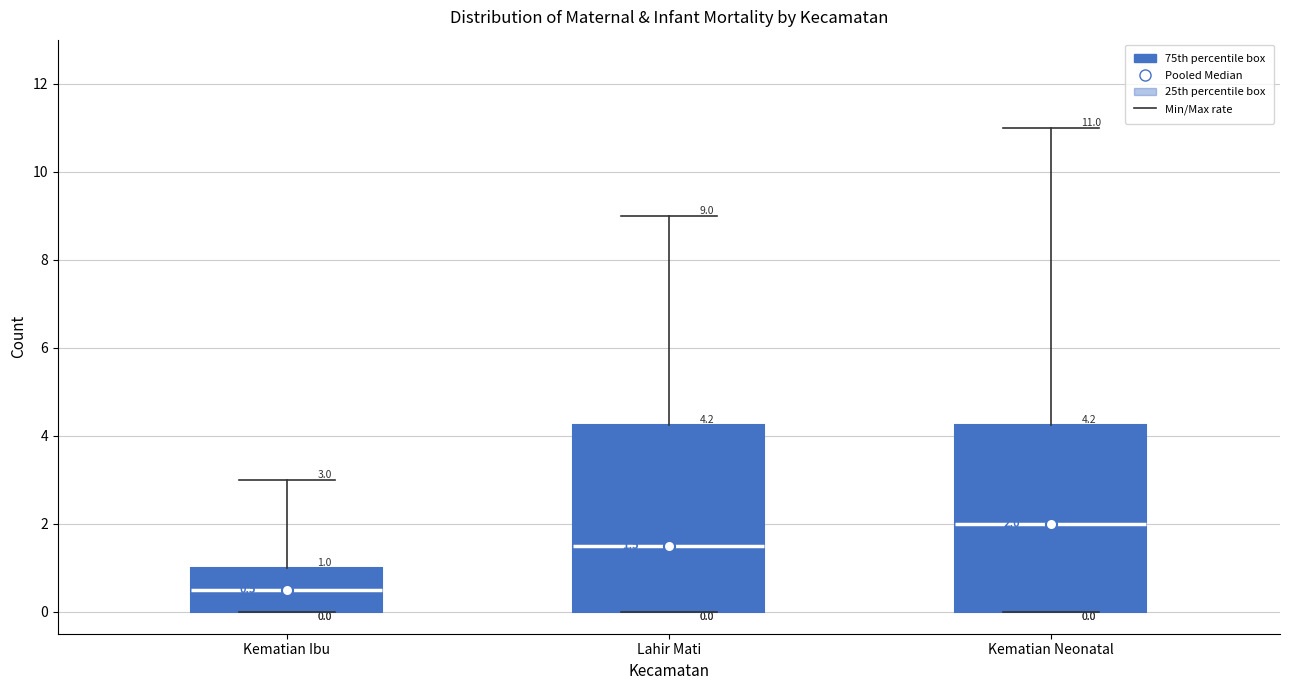

Which box's median line is the highest?

Kematian Neonatal